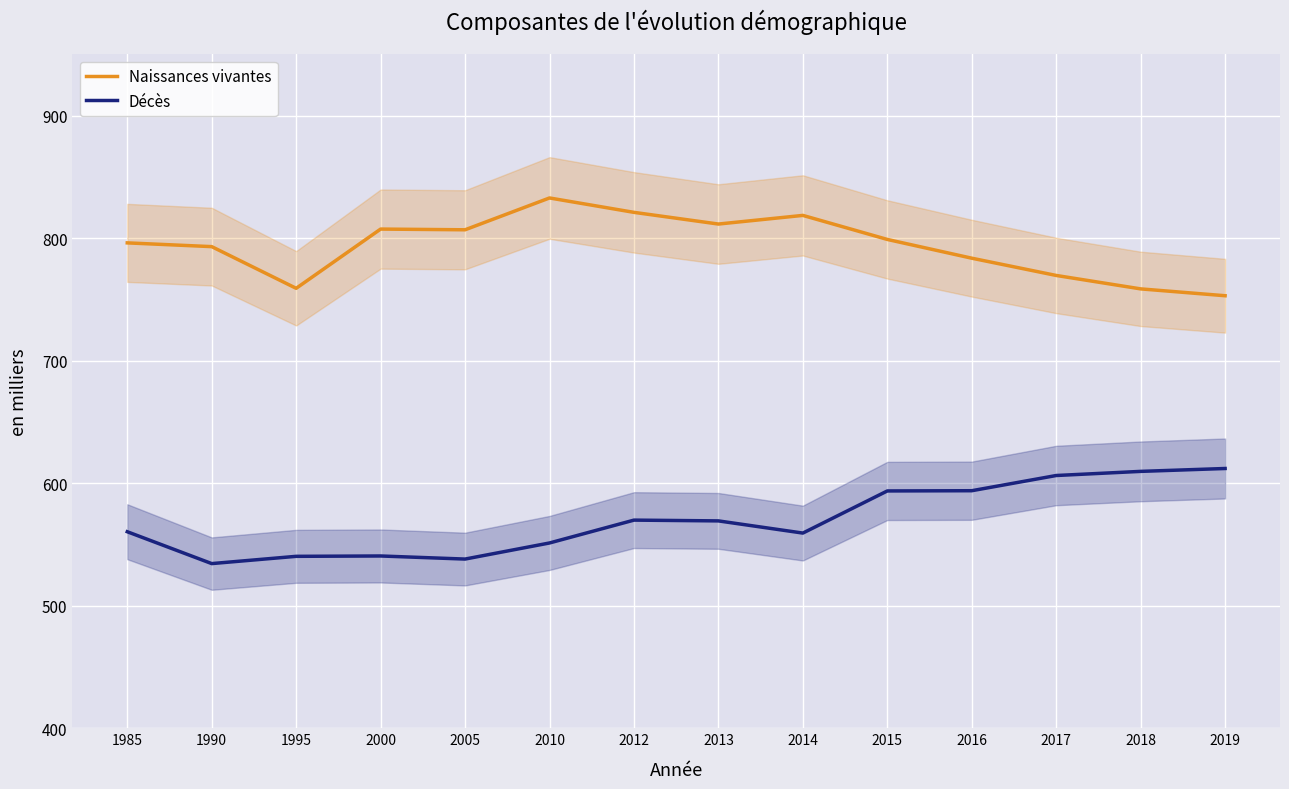

True or false: Décès and Naissances vivantes cross at least once.

False